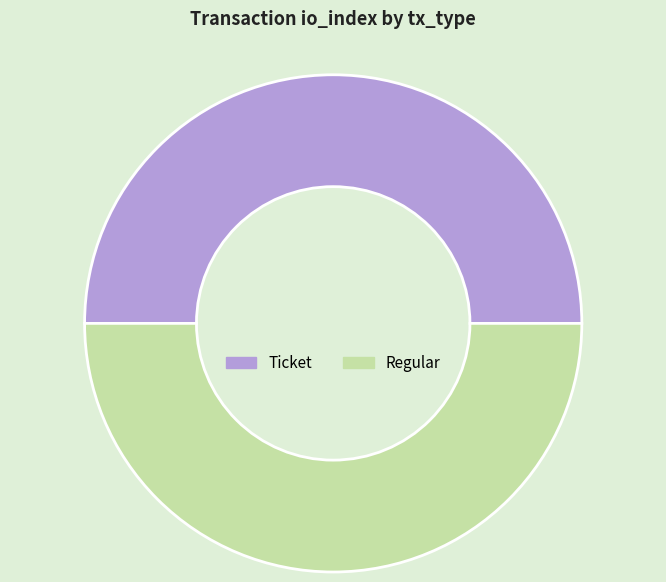

How many segments does this pie chart have?

2